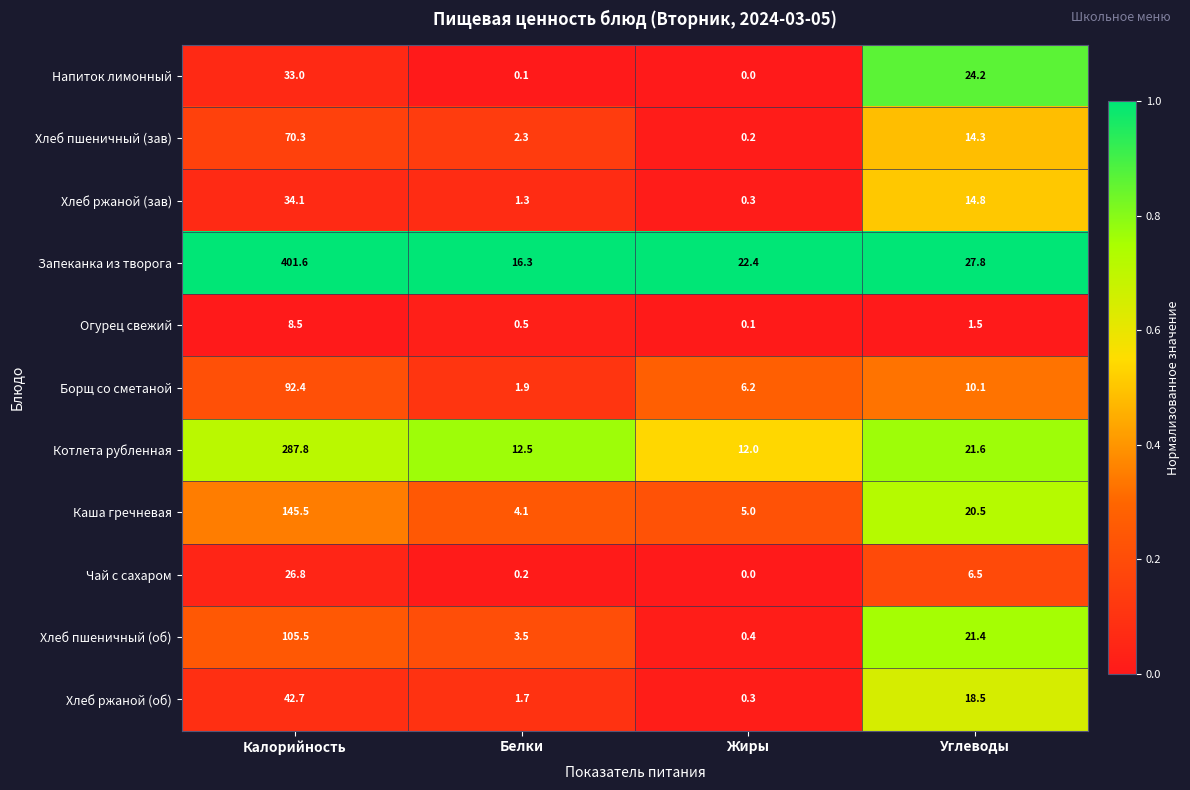

Which label corresponds to the largest value in the chart?

Калорийность